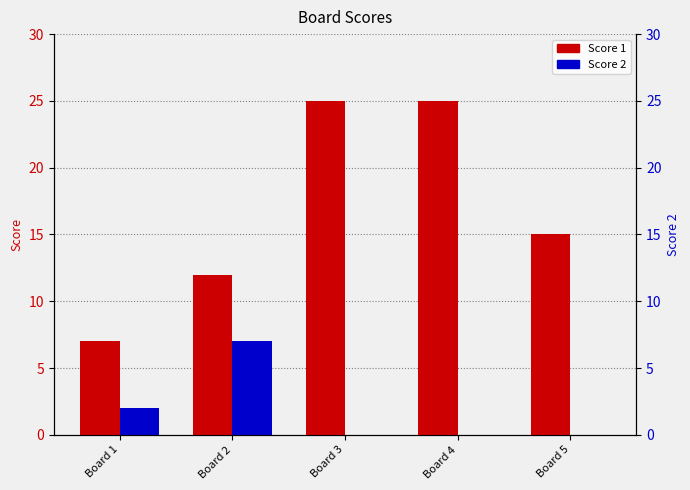

What is the difference between the maximum and minimum values in the Score 1 series?

18